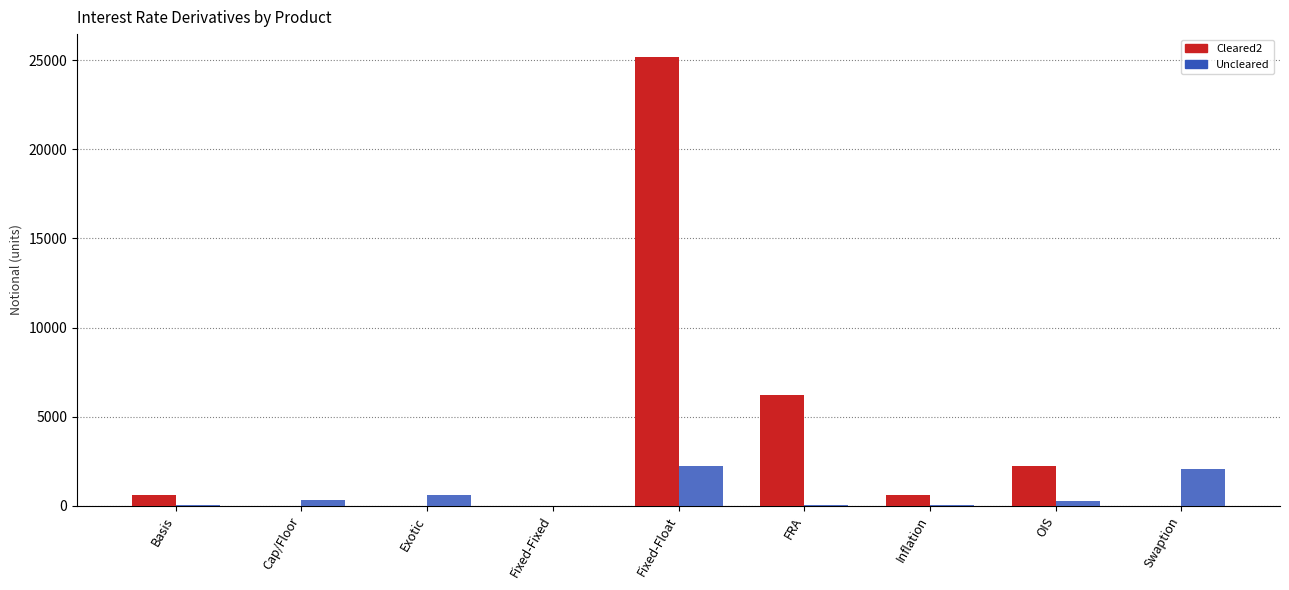

At which category does the chart reach its peak across all series?

Fixed-Float